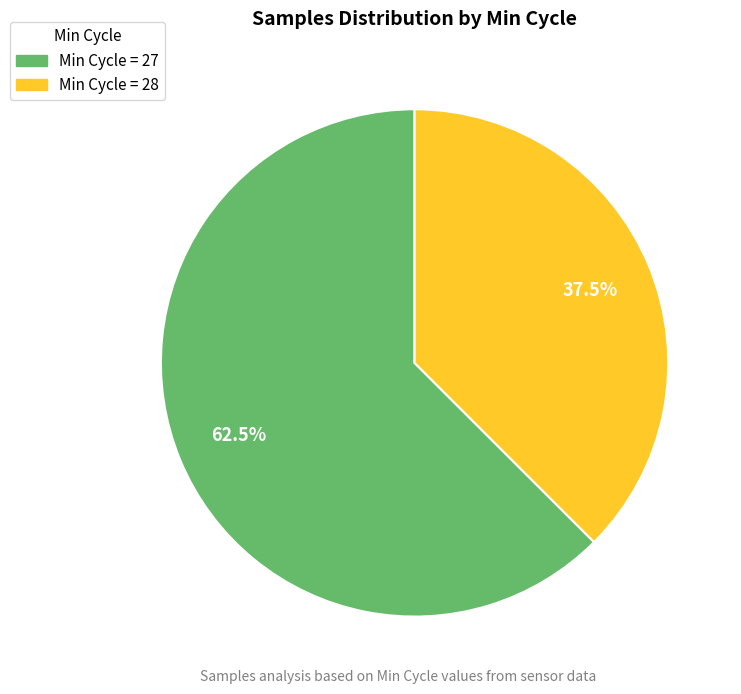

Does any single category account for the majority?

Yes